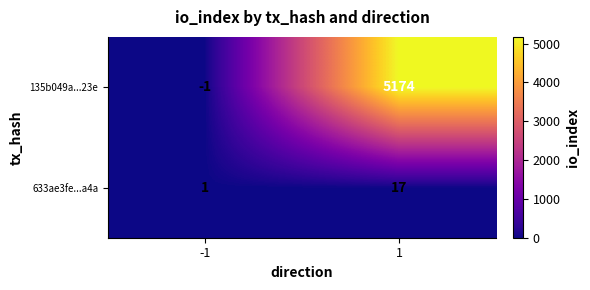

Which series changed the most between -1 and 1?

135b049a...23e